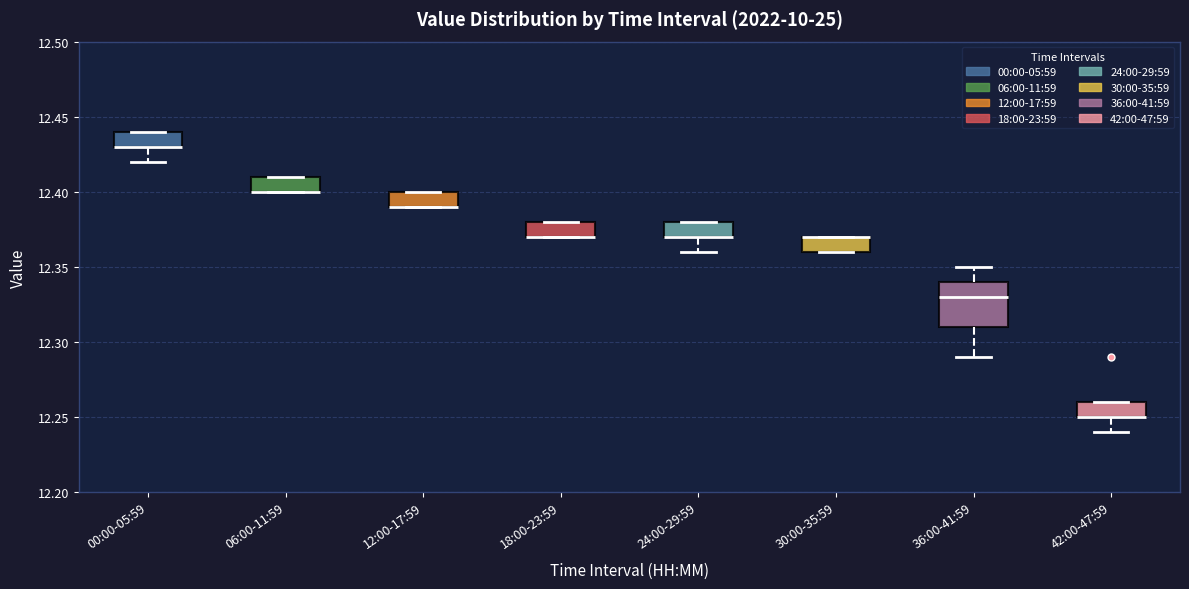

Reading left to right, read every box against the y-axis: the position of its median line, the range the box covers, and the ends of its whiskers. The values are not printed on the chart, so give them approximately, as read against the axis.

00:00-05:59: median 12.43 (drawn on the box's lower edge), box 12.43 to 12.44, whiskers 12.42 to 12.44
06:00-11:59: median 12.40 (drawn on the box's lower edge), box 12.40 to 12.41, whiskers 12.40 to 12.41
12:00-17:59: median 12.39 (drawn on the box's lower edge), box 12.39 to 12.40, whiskers 12.39 to 12.40
18:00-23:59: median 12.37 (drawn on the box's lower edge), box 12.37 to 12.38, whiskers 12.37 to 12.38
24:00-29:59: median 12.37 (drawn on the box's lower edge), box 12.37 to 12.38, whiskers 12.36 to 12.38
30:00-35:59: median 12.37 (drawn on the box's upper edge), box 12.36 to 12.37, whiskers 12.36 to 12.37
36:00-41:59: median 12.33, box 12.31 to 12.34, whiskers 12.29 to 12.35
42:00-47:59: median 12.25 (drawn on the box's lower edge), box 12.25 to 12.26, whiskers 12.24 to 12.26